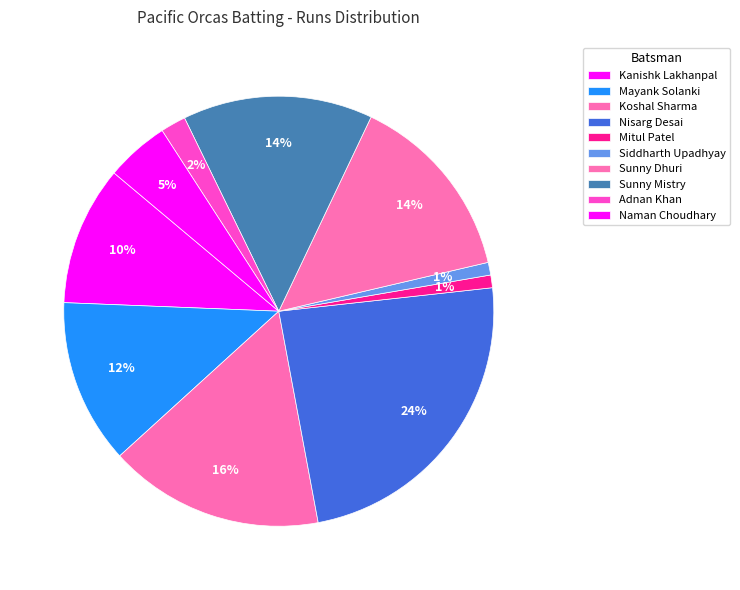

How many segments does this pie chart have?

10